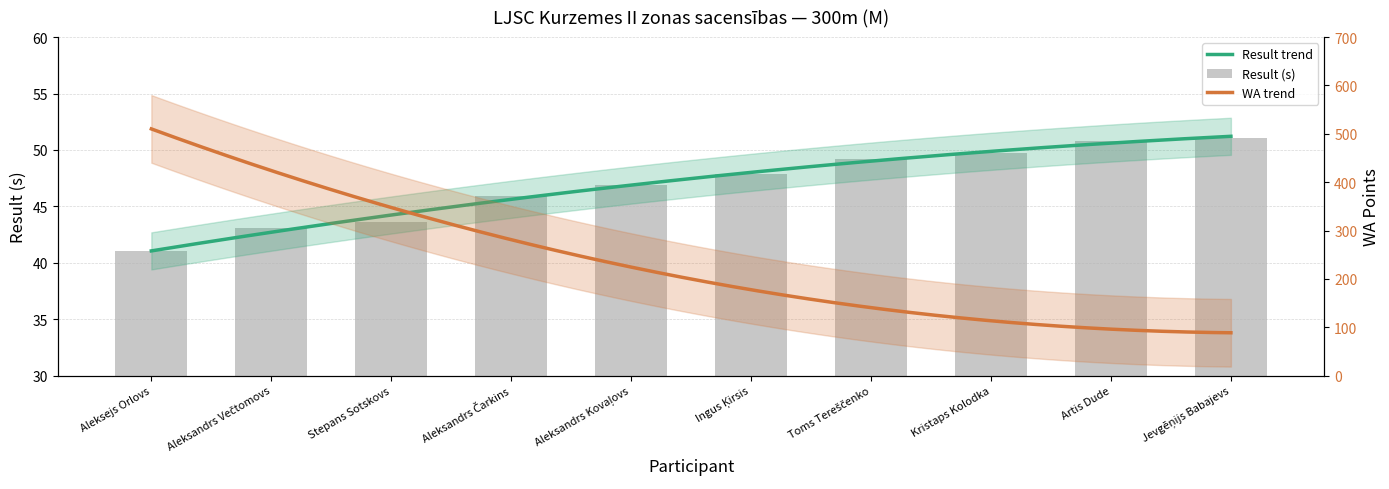

Which category has the lowest value across all series?

Aleksejs Orlovs